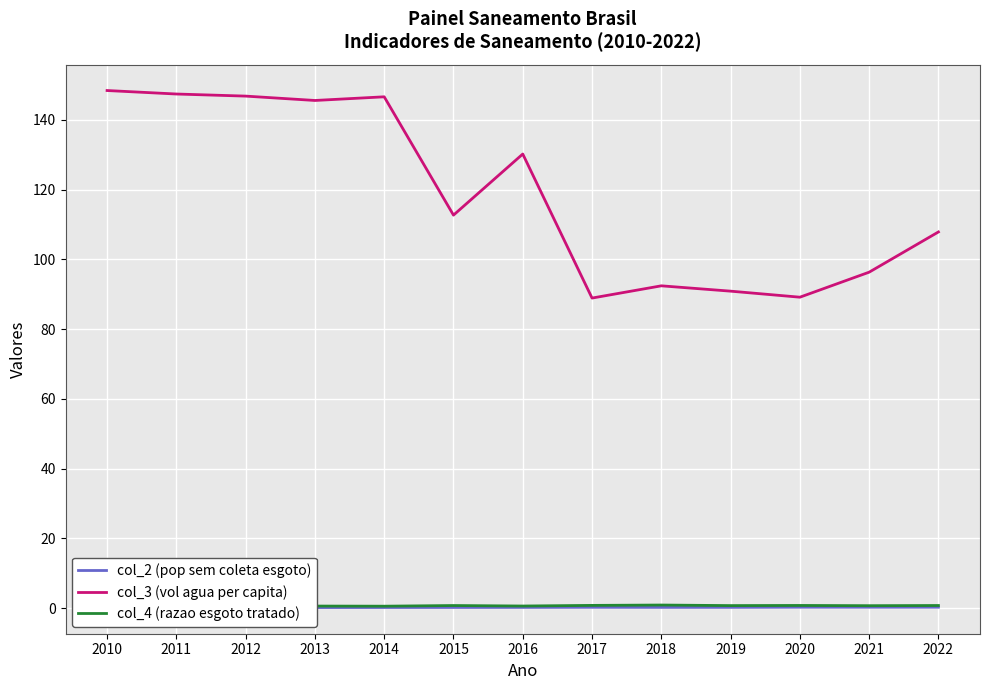

The value of col_3 (vol agua per capita) at 2015 is 159.0. True or false?

False